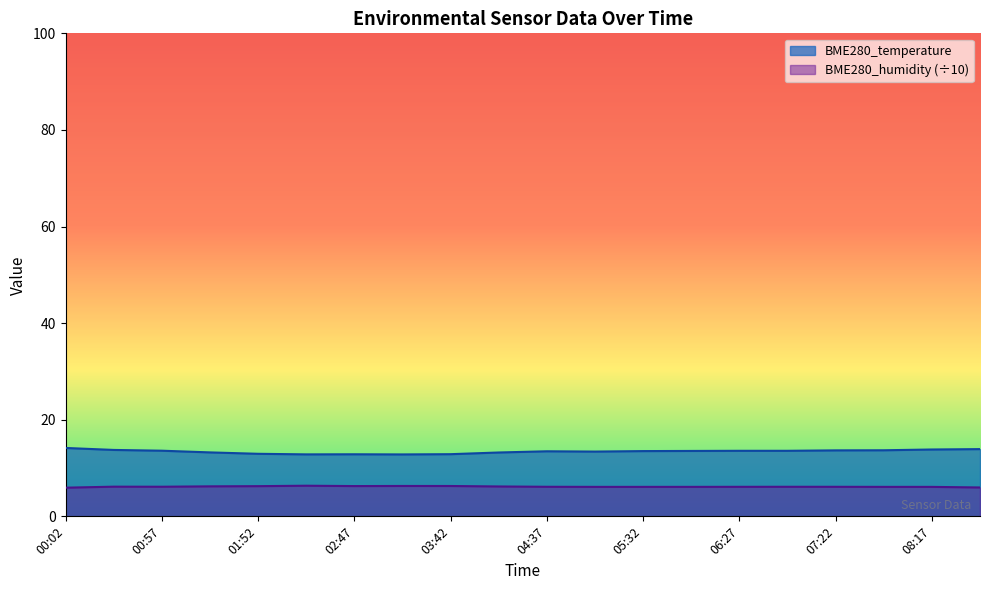

True or false: BME280_humidity and BME280_temperature cross at least once.

False